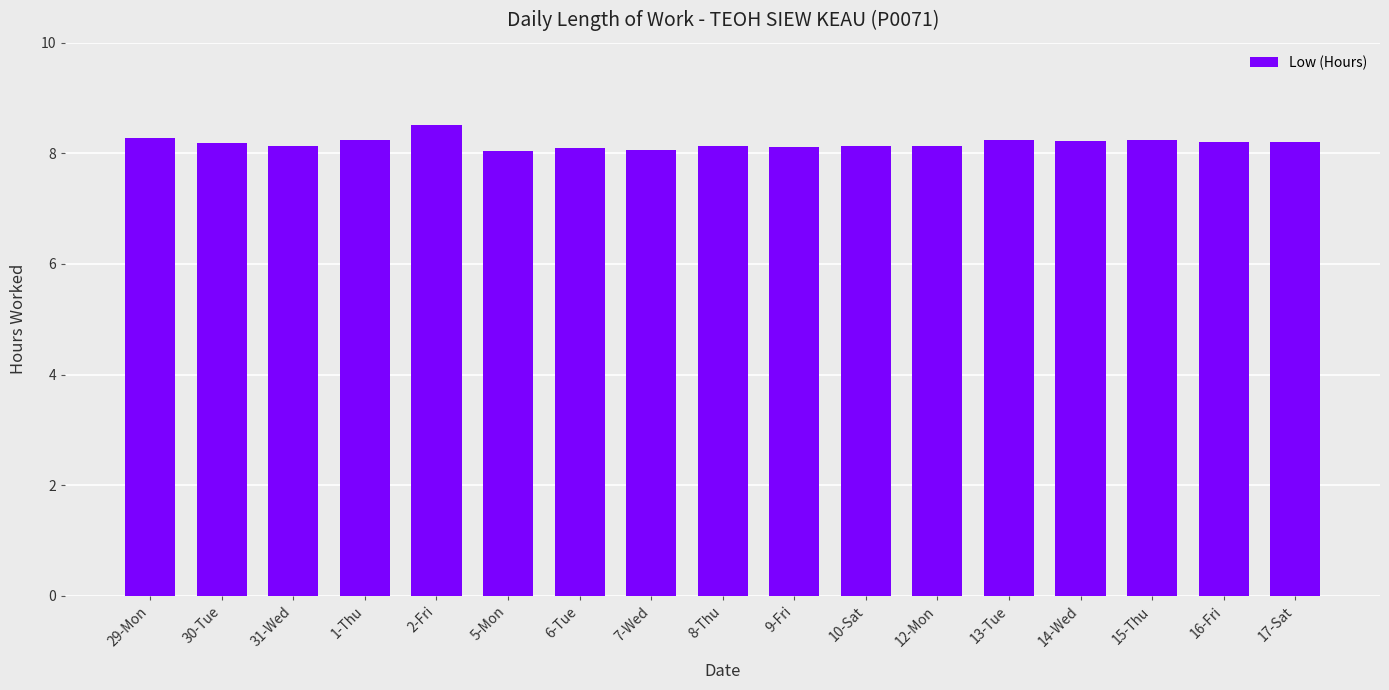

What is the ratio of the value at 8-Thu to the value at 31-Wed?

1.0